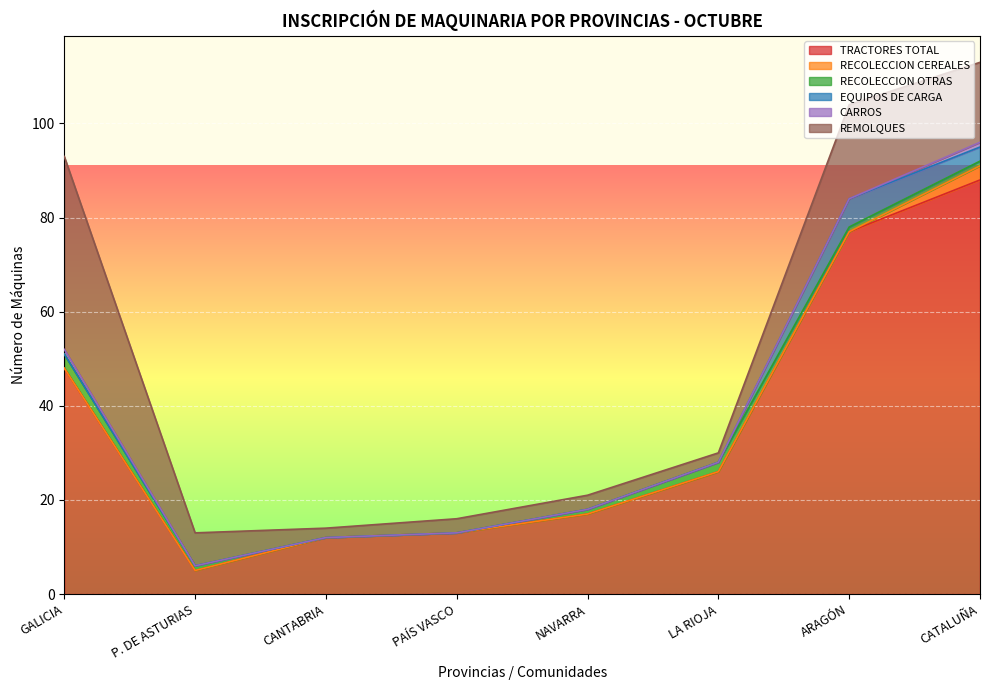

What are all the series names shown in the legend?

TRACTORES TOTAL, RECOLECCION CEREALES, RECOLECCION OTRAS, EQUIPOS DE CARGA, CARROS, REMOLQUES